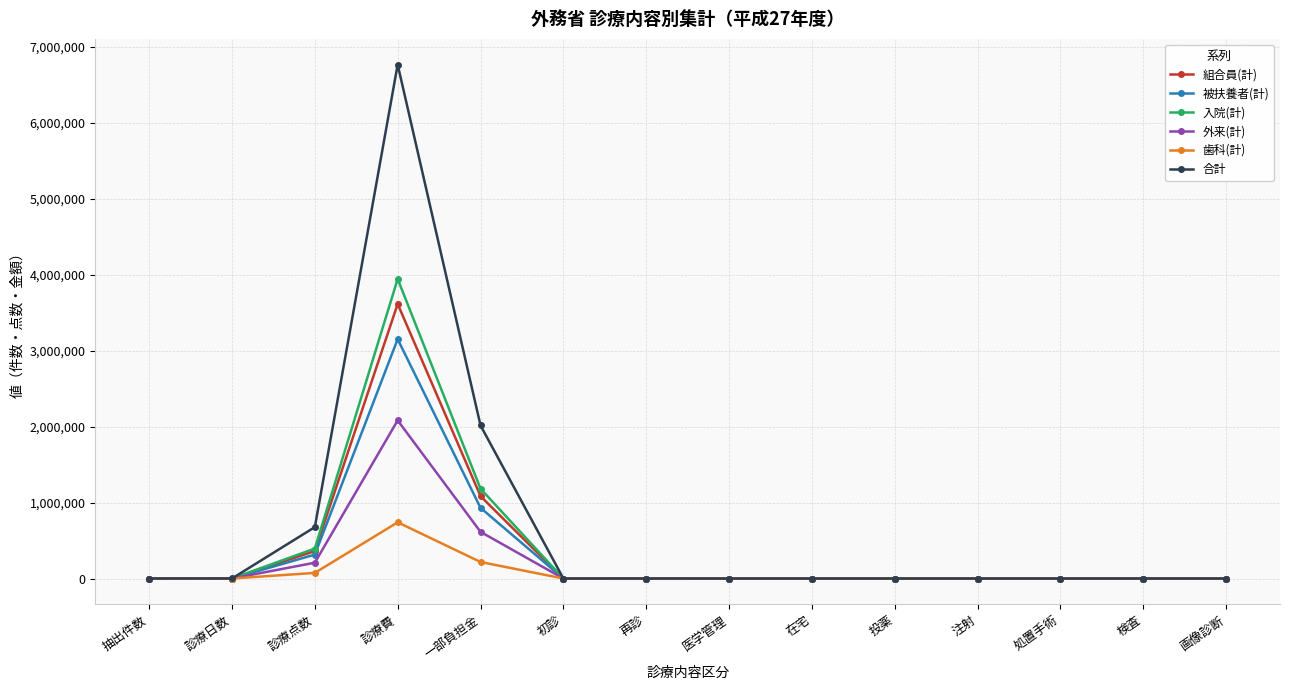

How many distinct data groups are displayed?

6